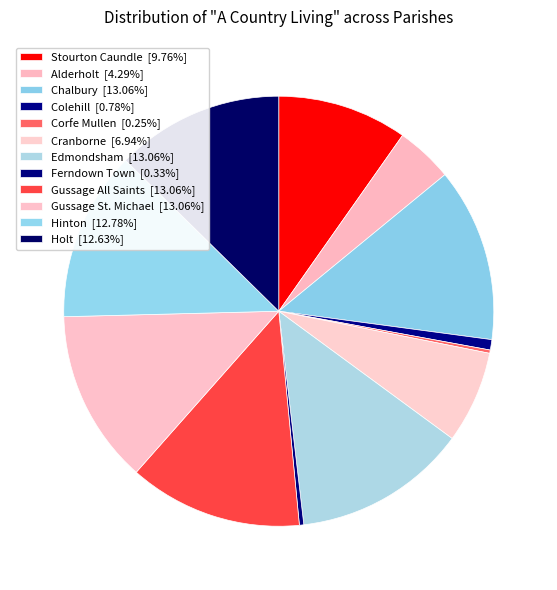

What is the total percentage of Hinton and Gussage All Saints?

25.8%